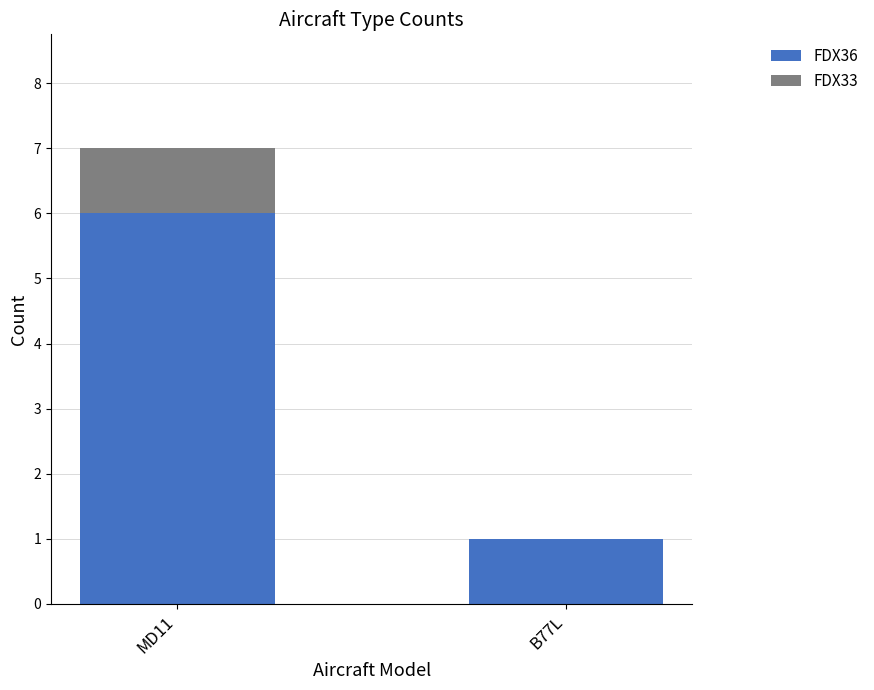

What is the total value across all series at MD11?

7